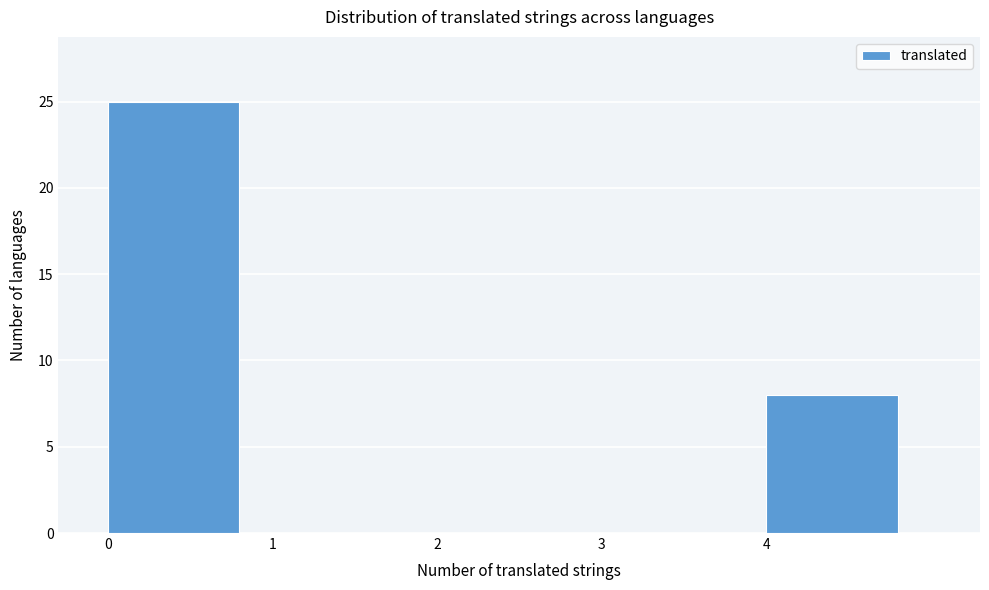

Reading left to right, list every bar in this chart as the range it spans on the x-axis followed by its height. The values are not printed on the chart, so give them approximately, as read against the axis.

0 to 1: 25
1 to 2: 0
2 to 3: 0
3 to 4: 0
4 to 5: 8